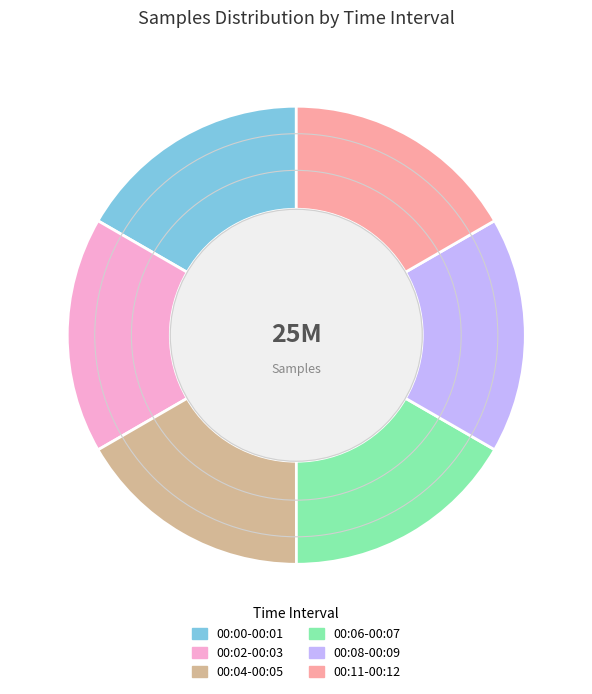

Is there a majority slice in this chart?

No